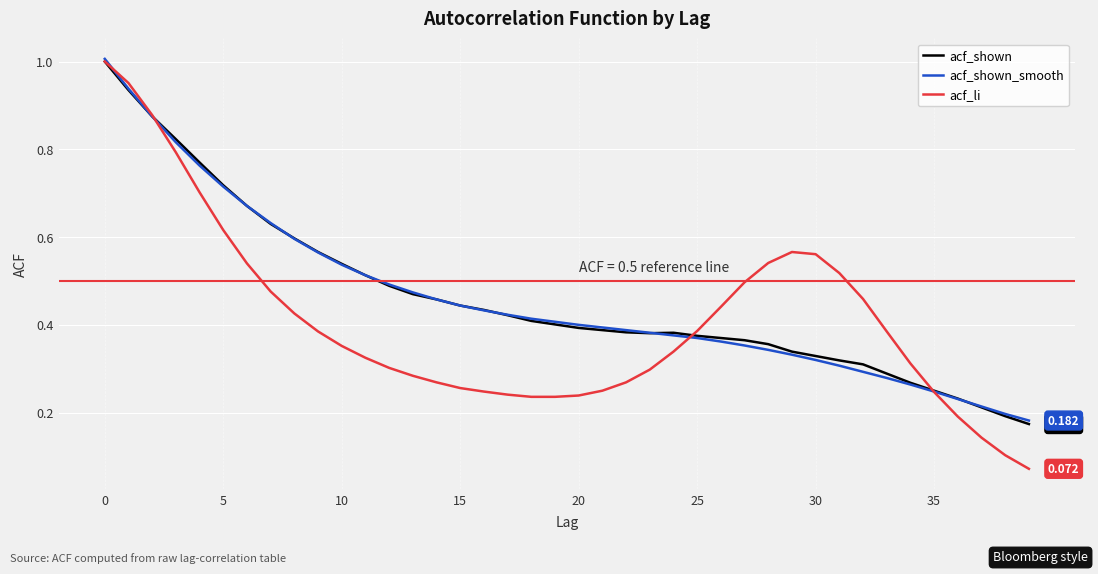

Which series has the widest spread of values?

acf_li